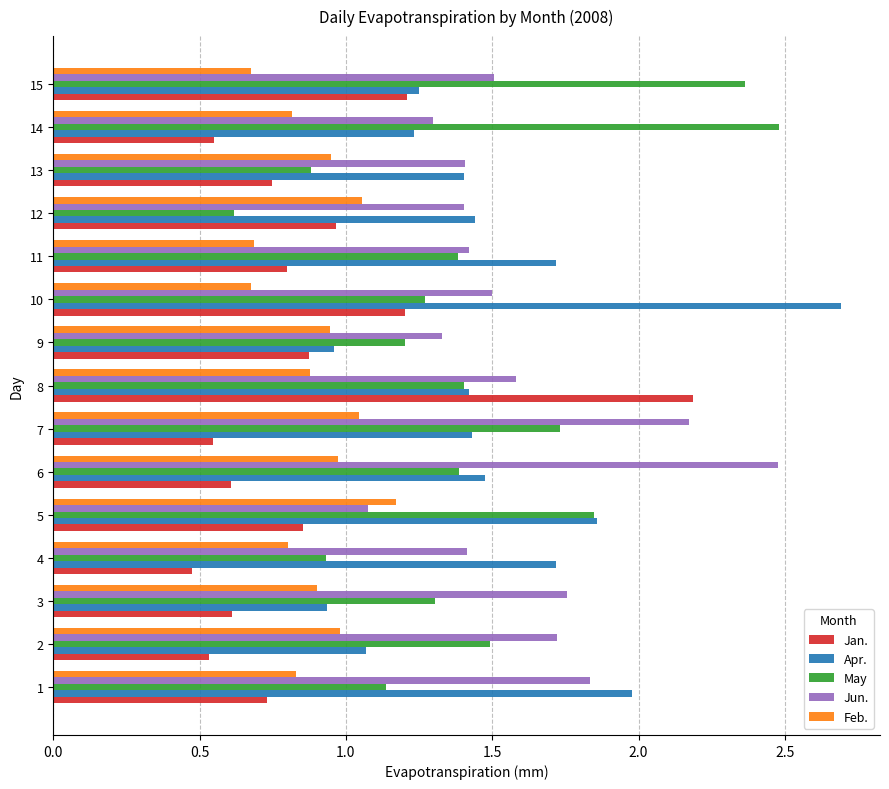

Is the value of May at 8 greater than the value of Jan. at 4?

Yes